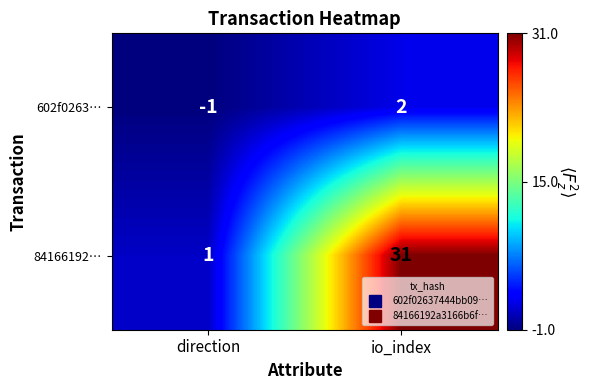

Which label corresponds to the largest value in the chart?

io_index